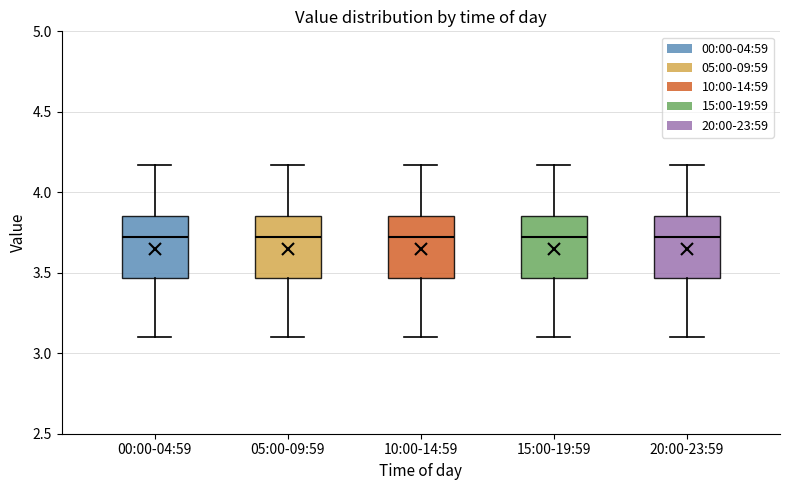

Reading left to right, read every box against the y-axis: the position of its median line, the range the box covers, and the ends of its whiskers. The values are not printed on the chart, so give them approximately, as read against the axis.

00:00-04:59: median 3.70, box 3.45 to 3.85, whiskers 3.10 to 4.15
05:00-09:59: median 3.70, box 3.45 to 3.85, whiskers 3.10 to 4.15
10:00-14:59: median 3.70, box 3.45 to 3.85, whiskers 3.10 to 4.15
15:00-19:59: median 3.70, box 3.45 to 3.85, whiskers 3.10 to 4.15
20:00-23:59: median 3.70, box 3.45 to 3.85, whiskers 3.10 to 4.15